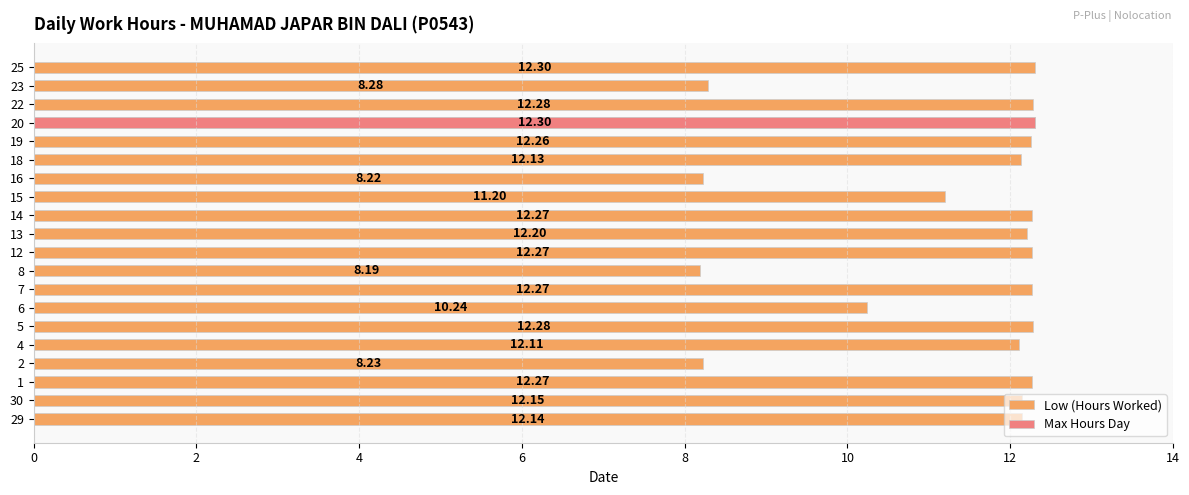

Between 29 and 13, which is larger?

13